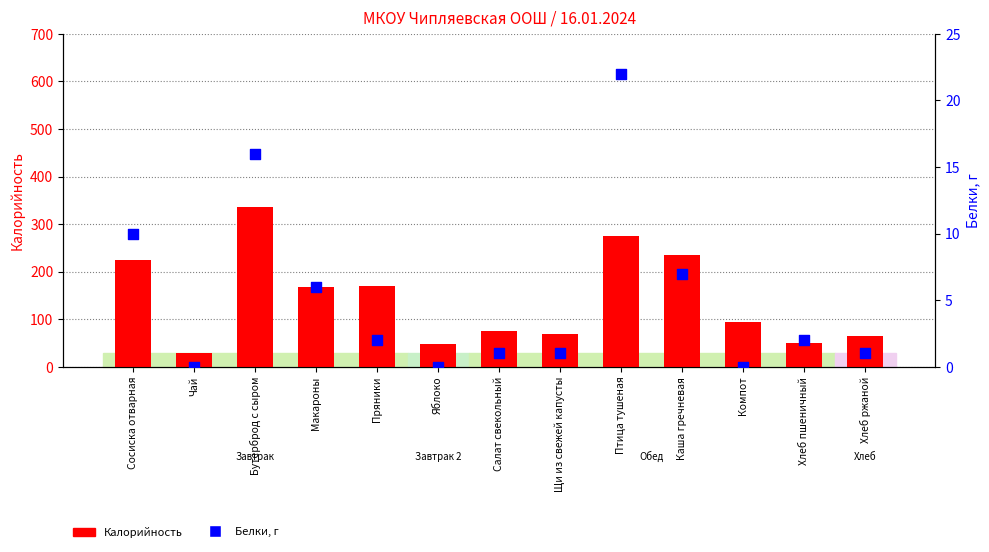

Is the value of Белки, г at Сосиска отварная greater than the value of Калорийность at Птица тушеная?

No